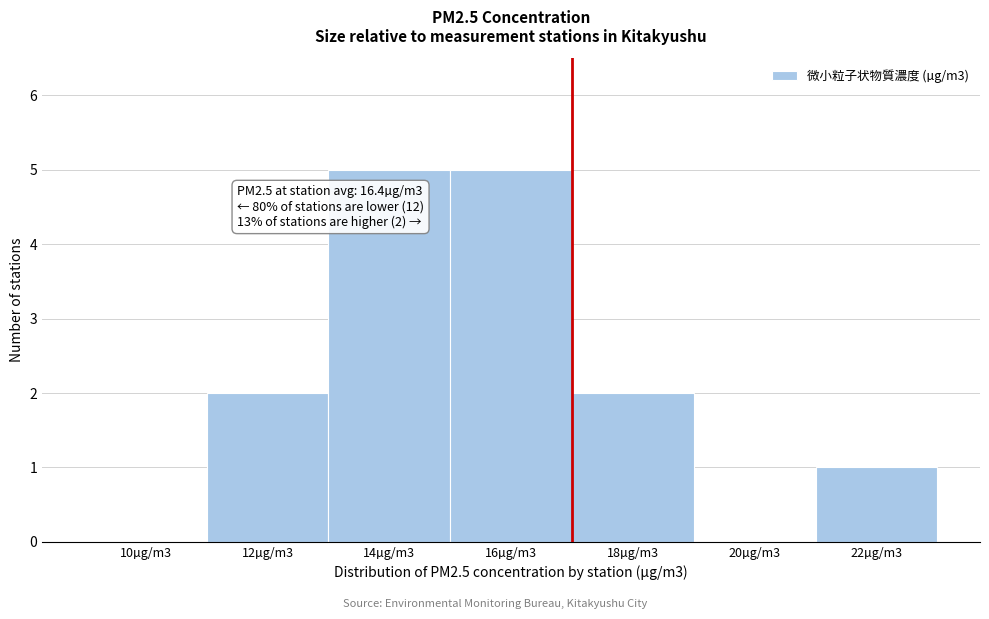

Reading right to left, what are all the values shown in this chart?

22µg/m3=1	20µg/m3=0	18µg/m3=2	16µg/m3=5	14µg/m3=5	12µg/m3=2	10µg/m3=0